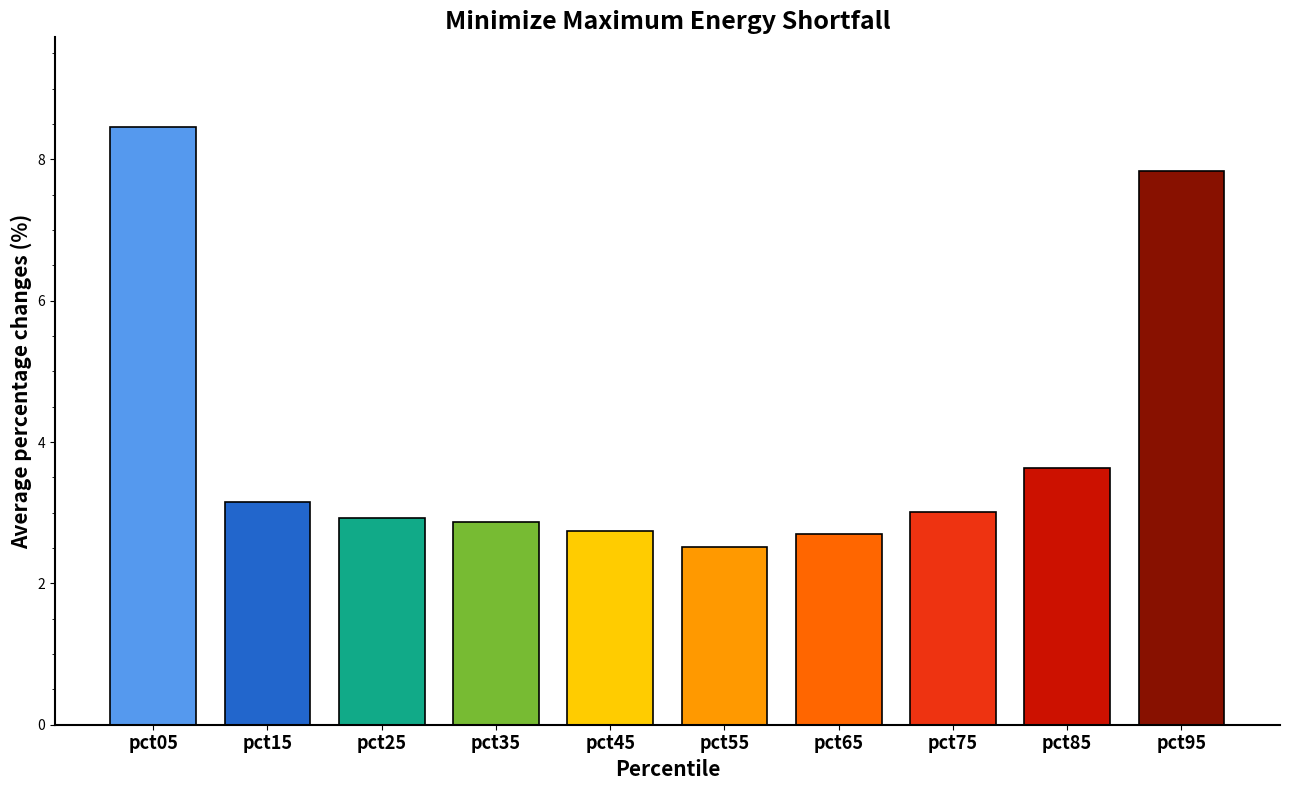

What is the average value?

4.0